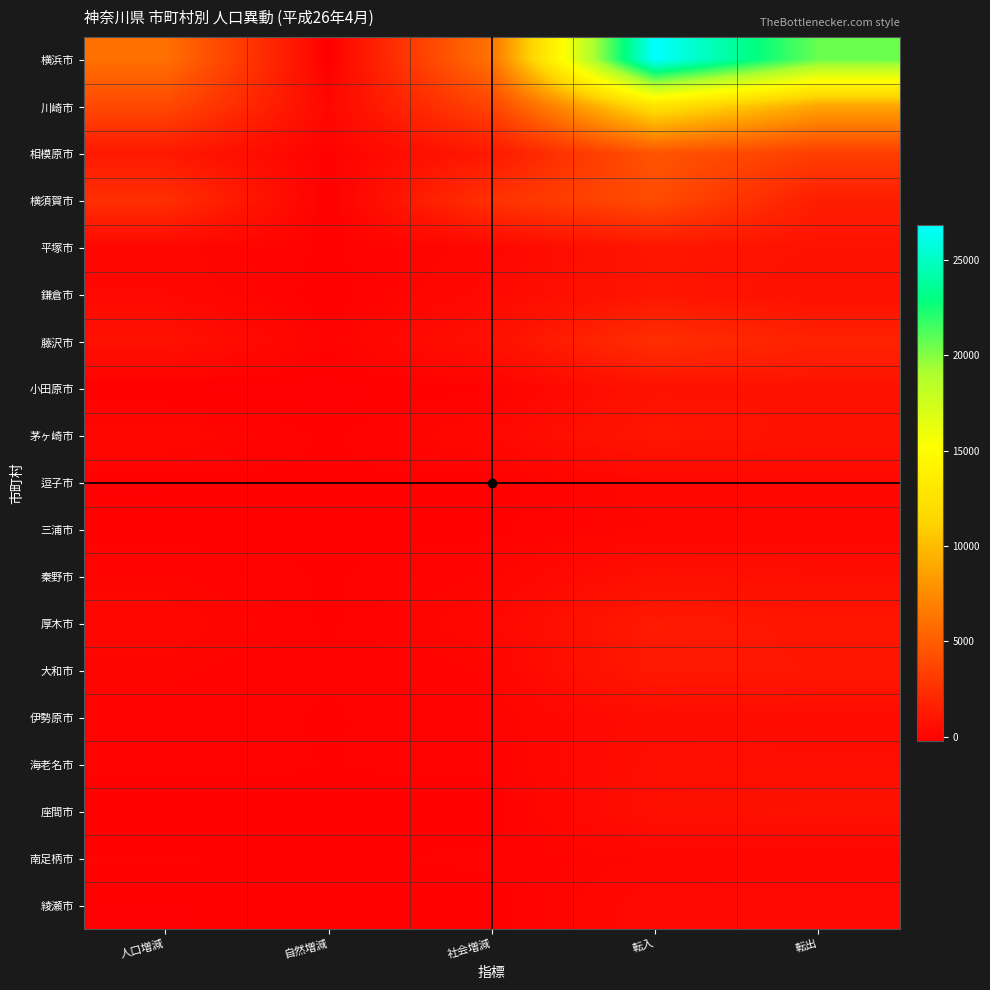

Which label corresponds to the smallest value in the chart?

自然増減